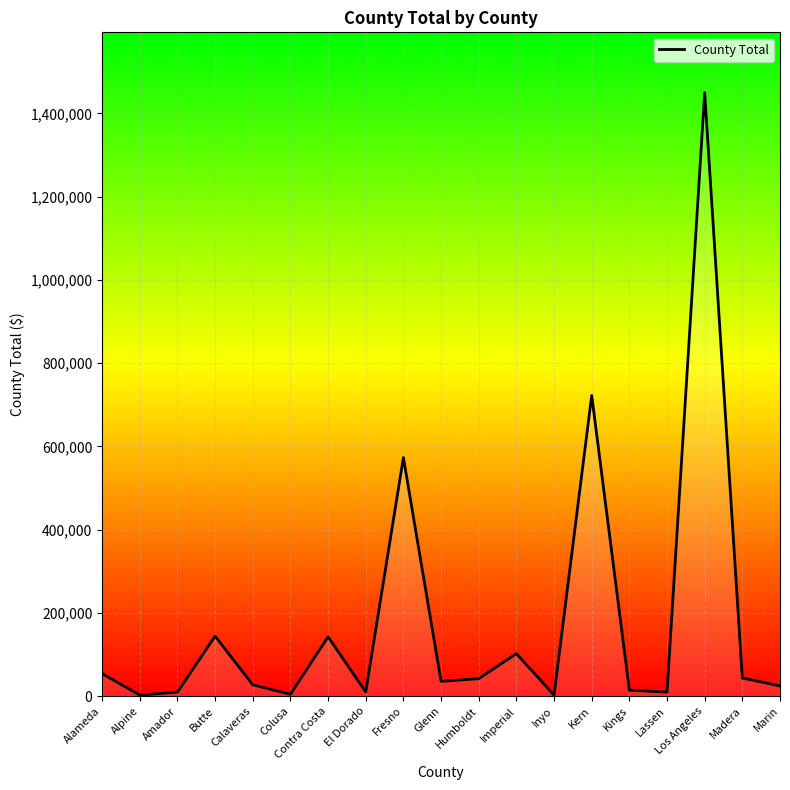

The value at Fresno is 401029. True or false?

False